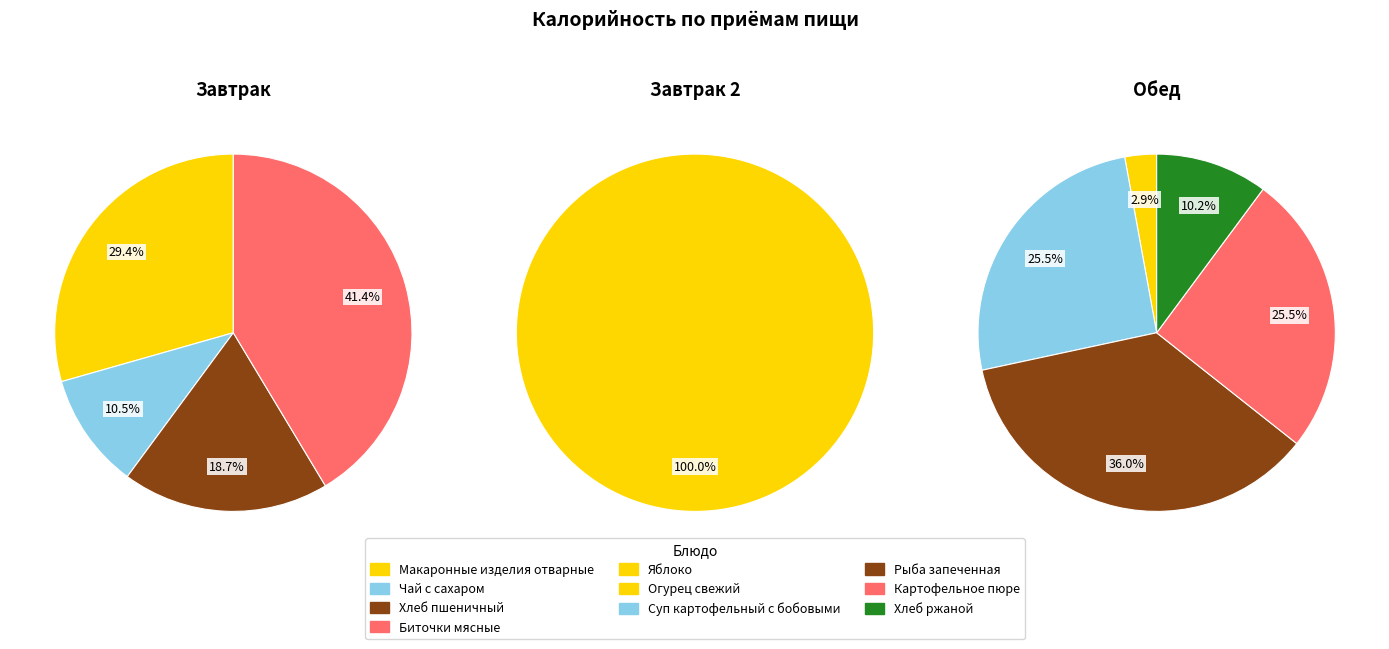

What is the difference between the highest and lowest values at Хлеб пшеничный?

71.5